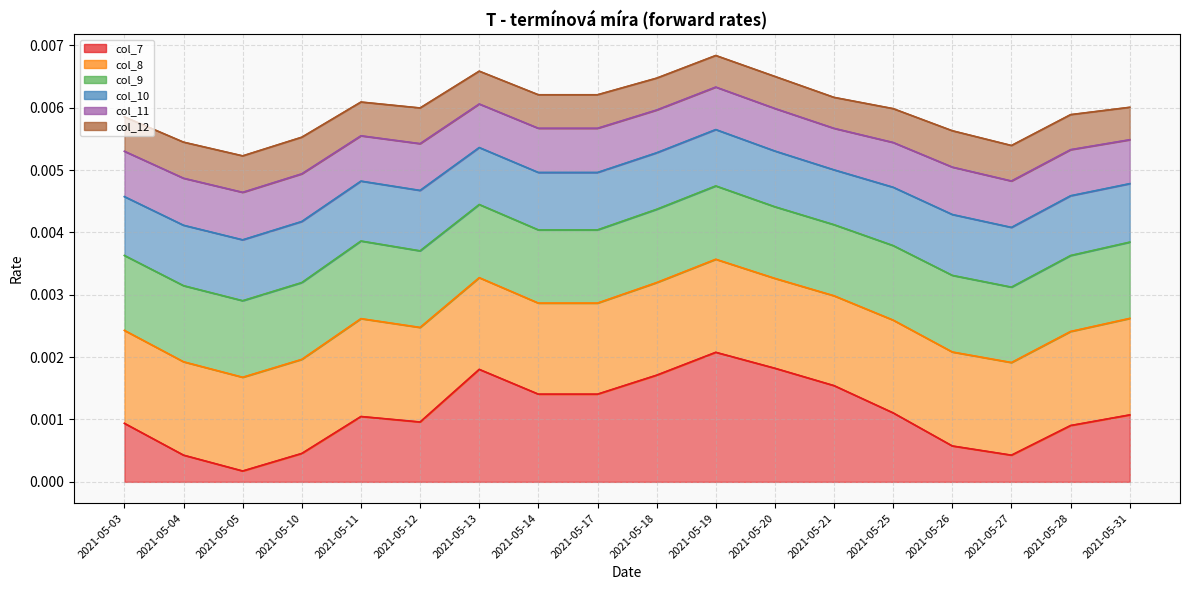

Which category has the lowest value in the col_7 series?

2021-05-05